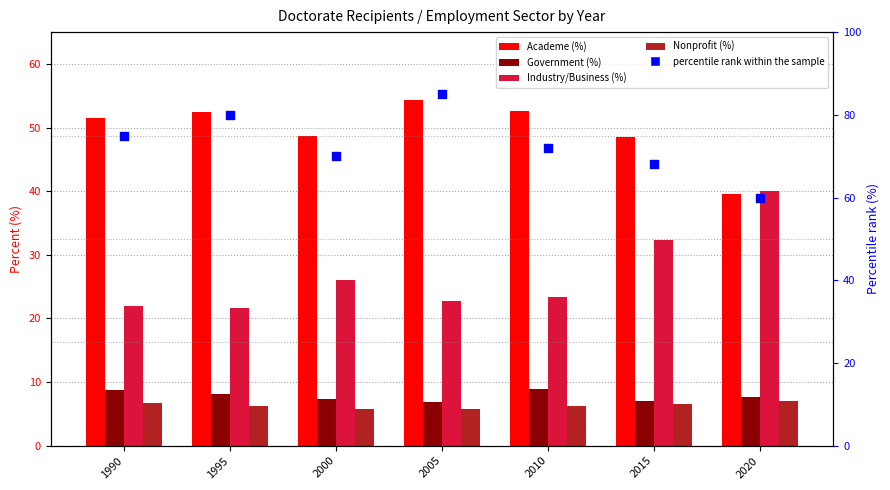

Which series contains the highest Y value?

percentile rank within the sample